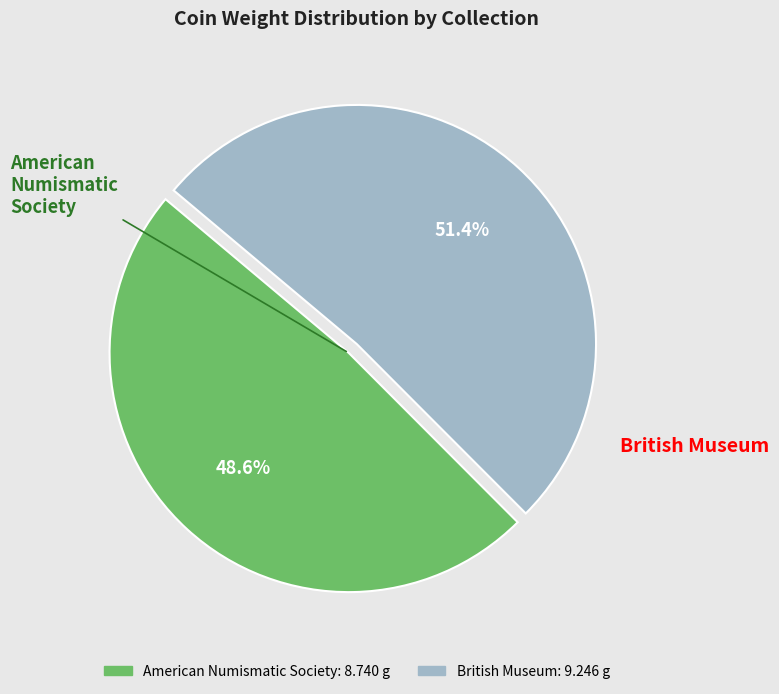

True or false: British Museum accounts for 43% of the total.

False